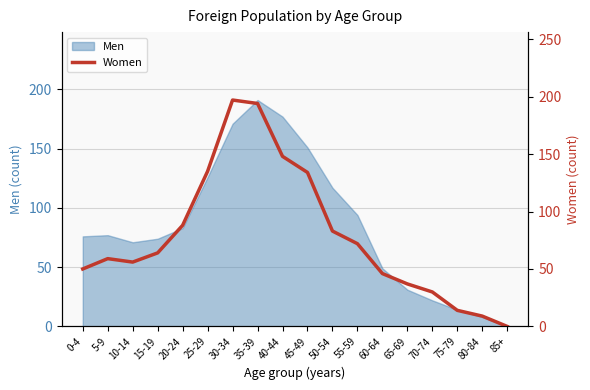

What is the label of the 8th point from the right?

50-54